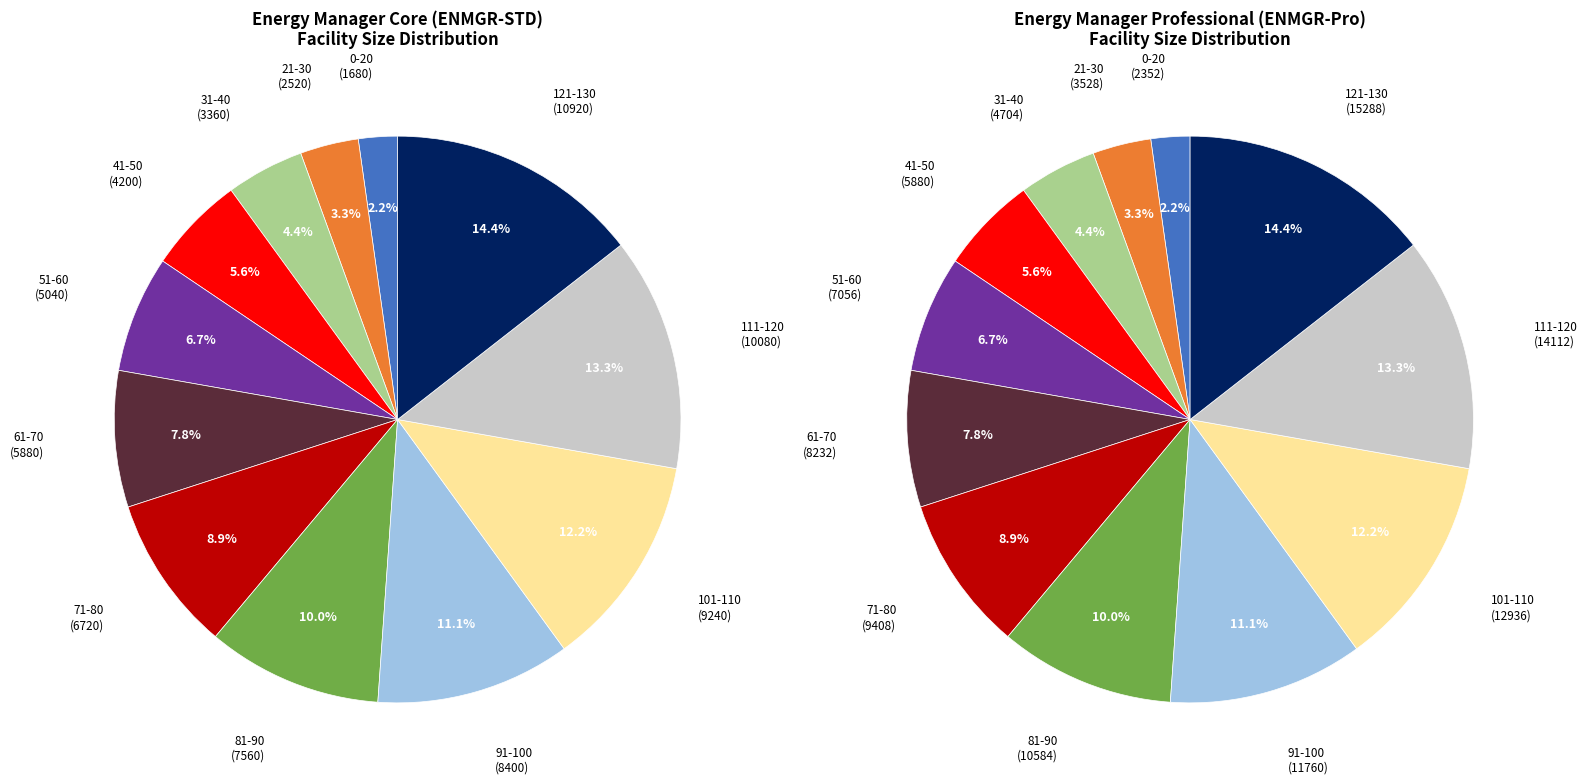

To the nearest percent, what is the average slice percentage?

8%